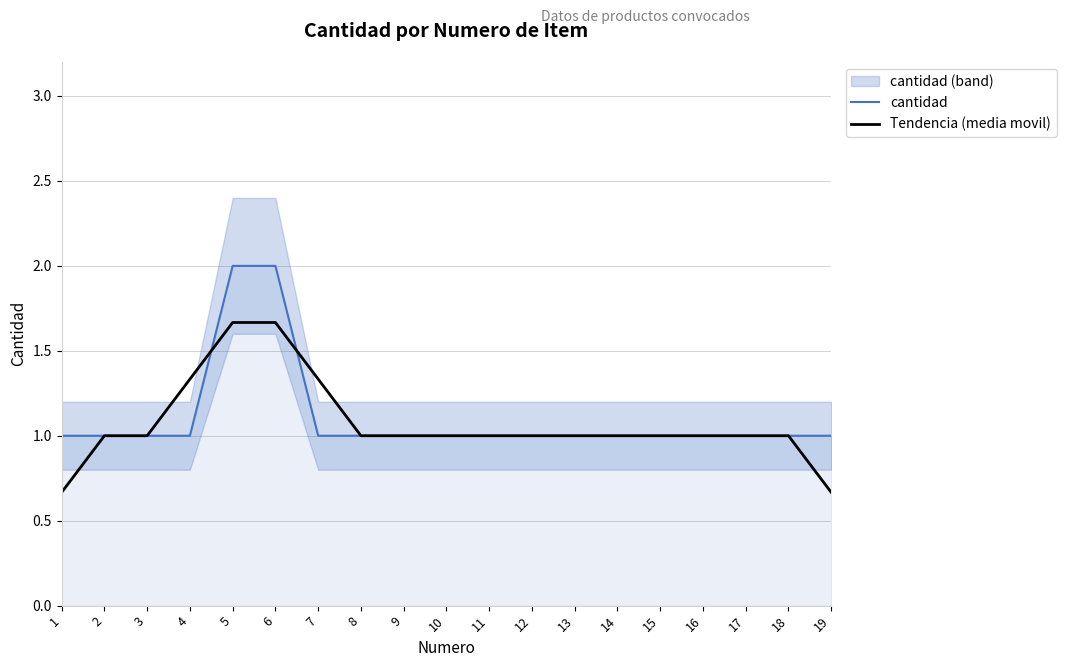

At how many categories does at least one series exceed 1?

4